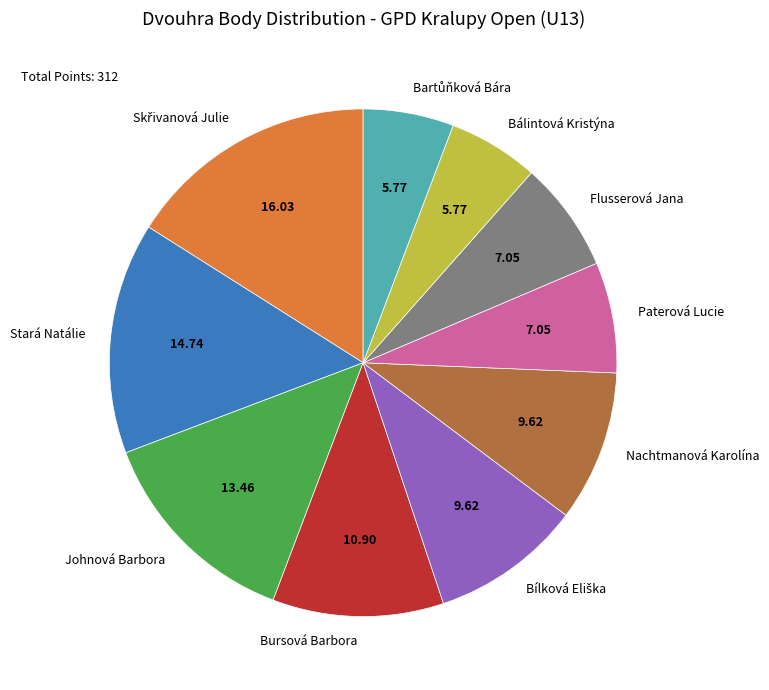

Between Stará Natálie and Johnová Barbora, which is larger?

Stará Natálie